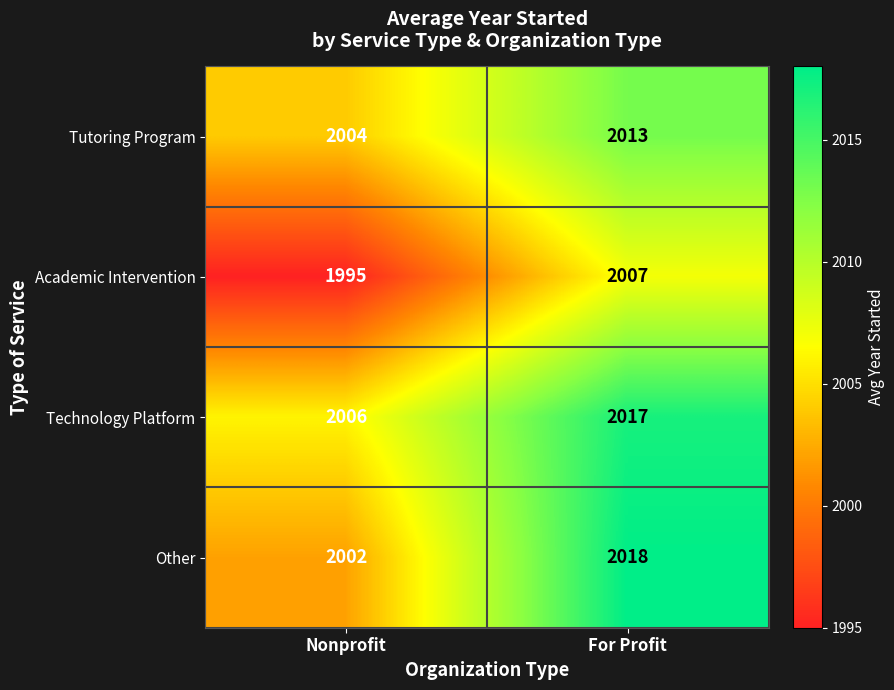

Reading left to right, extract all data points from this chart.

Tutoring Program: 2004	2013
Academic Intervention: 1995	2007
Technology Platform: 2006	2017
Other: 2002	2018